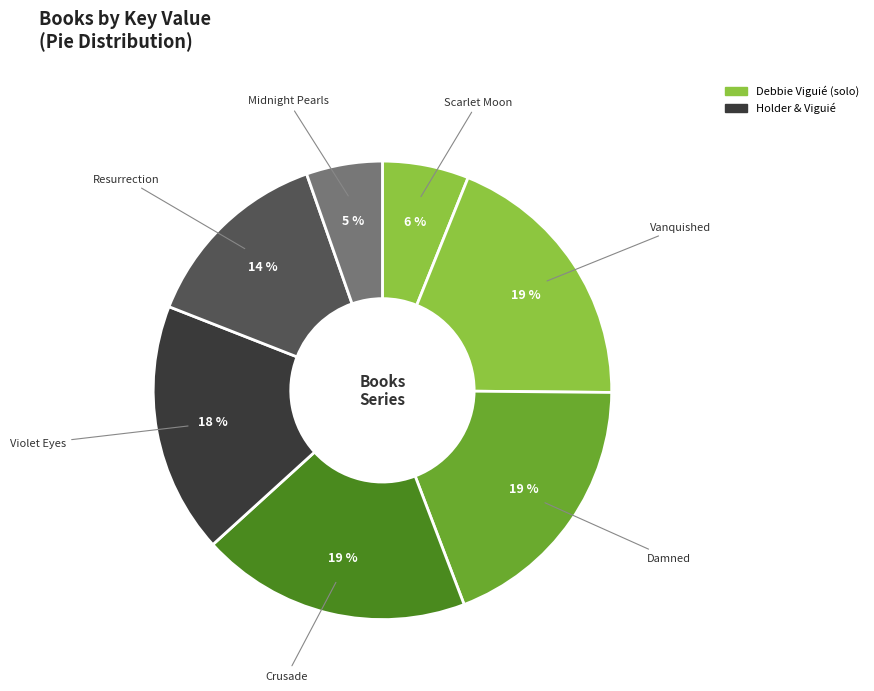

To the nearest percent, what is the difference between the largest and smallest slice percentages?

14%